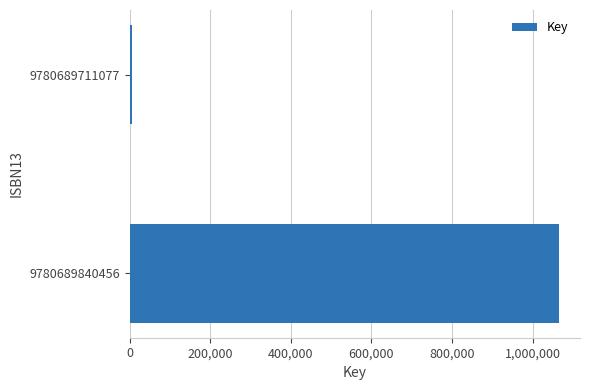

What is the difference between the maximum and minimum values?

1058669